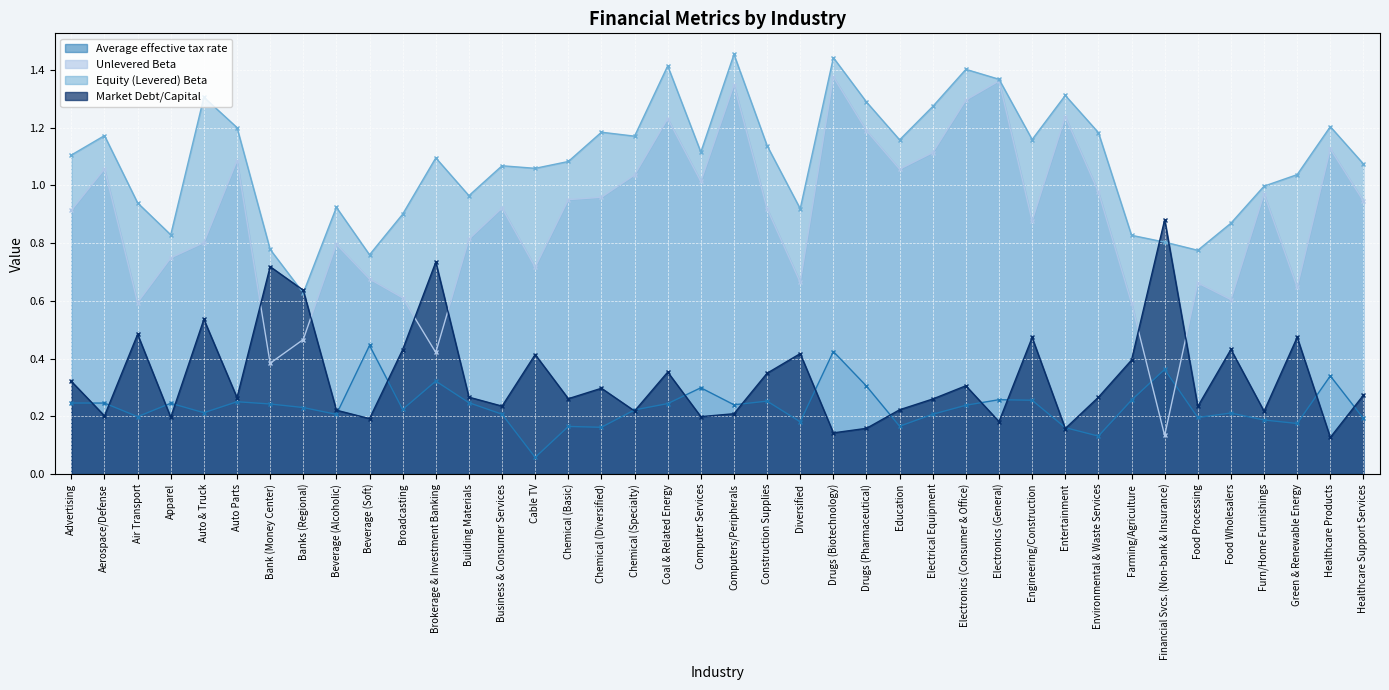

How many lines are shown in the chart?

4